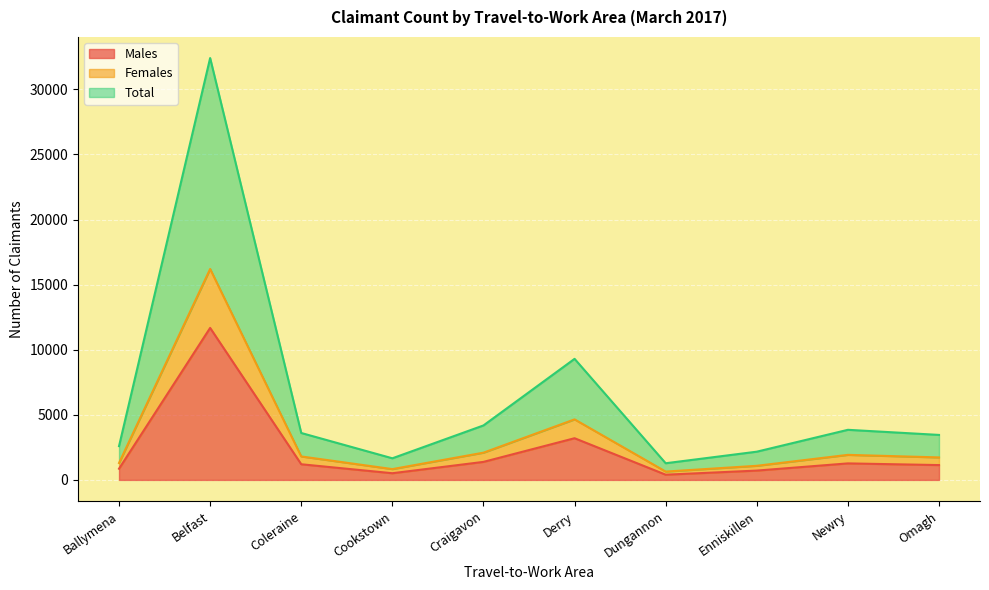

What is the difference between the maximum and second lowest values in the Total series?

30748